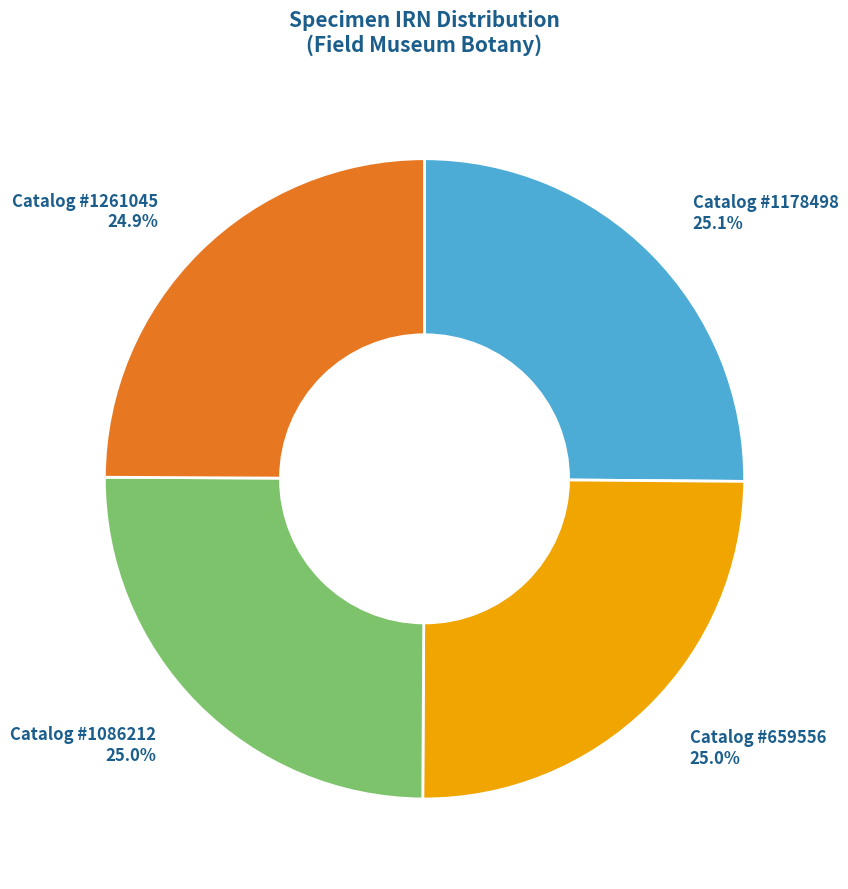

How much of the chart is everything except Catalog #1178498?

74.9%